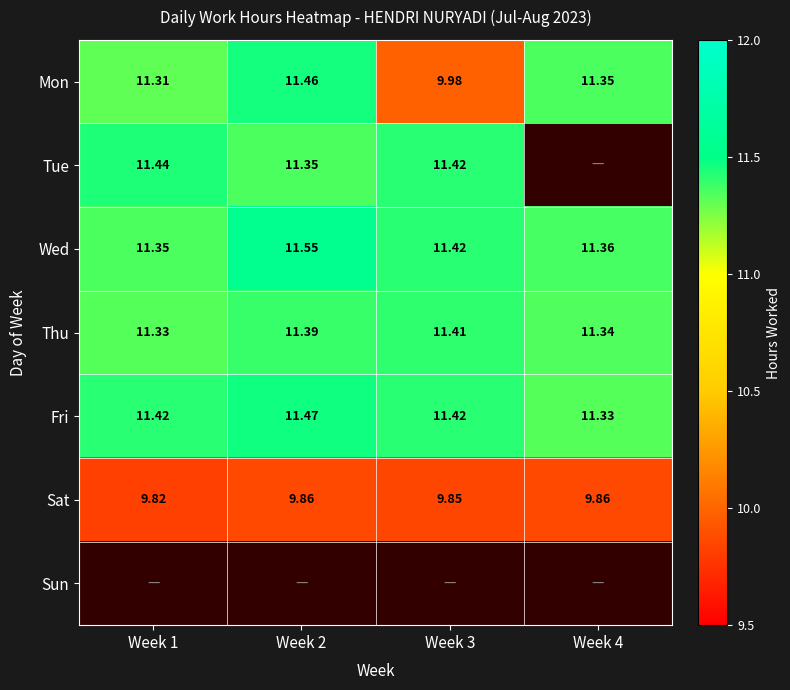

Count the Mon values in the range 11 to 12.

3